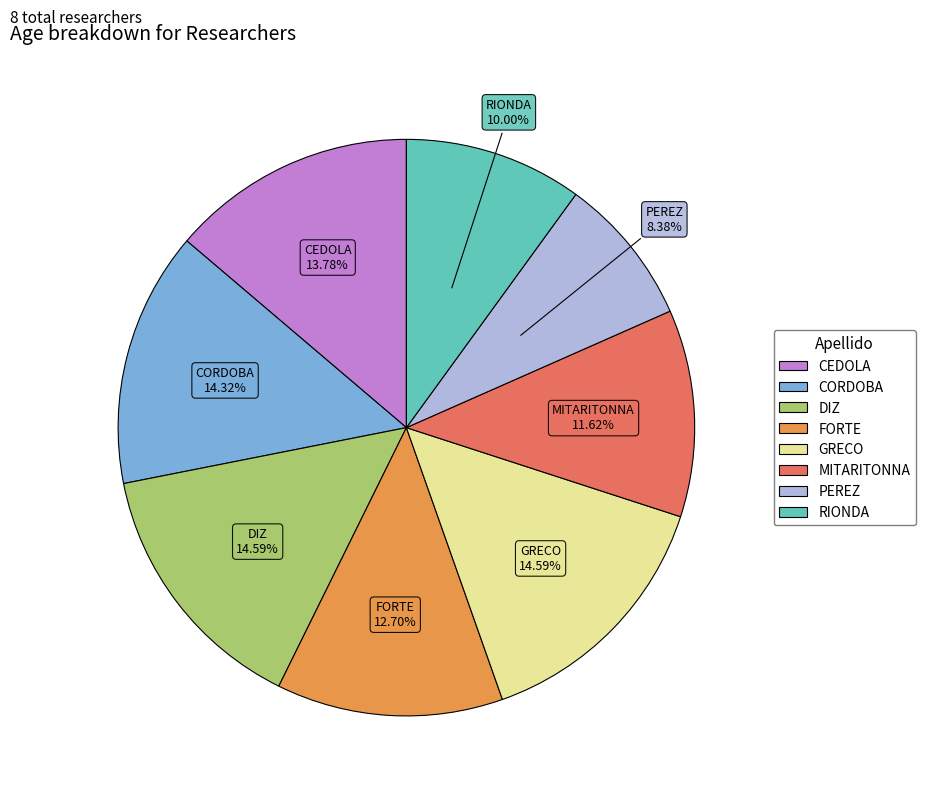

The RIONDA slice represents 22% of the pie. True or false?

False